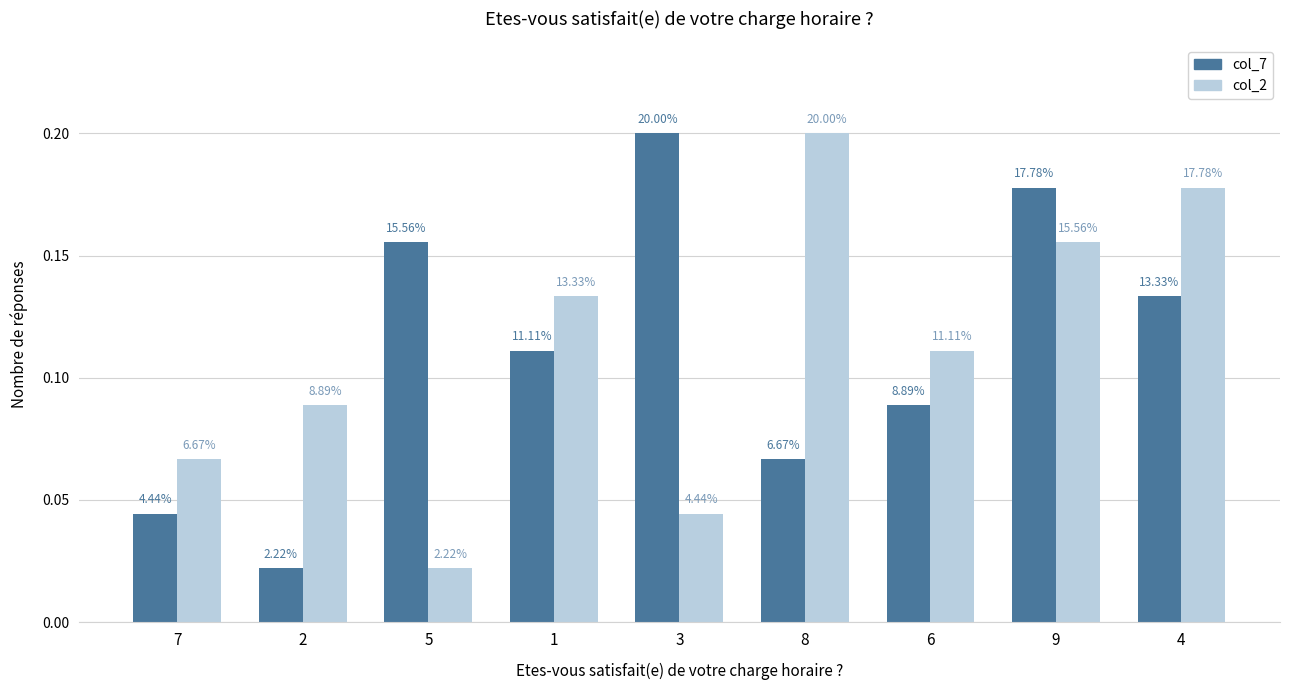

What are all the series names shown in the legend?

col_7, col_2